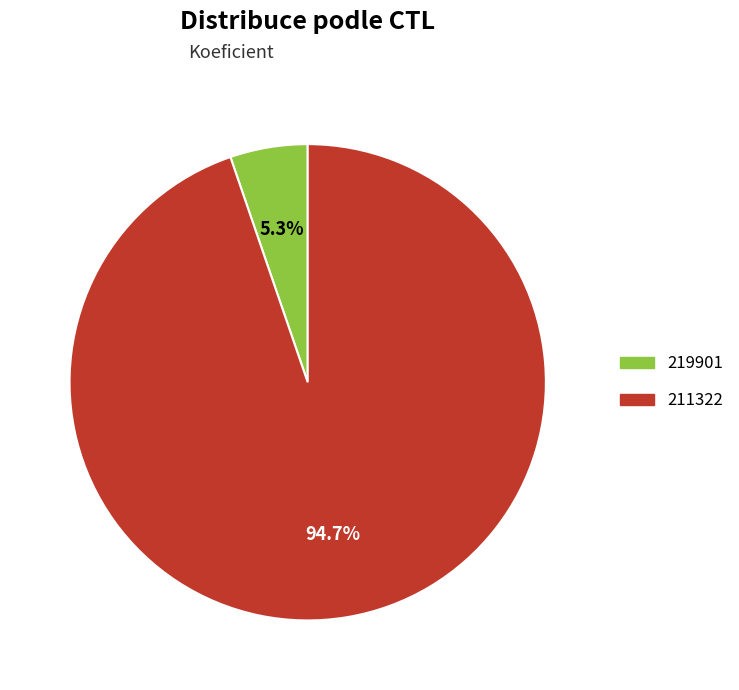

Is it true that 211322 is 84% of the pie?

False